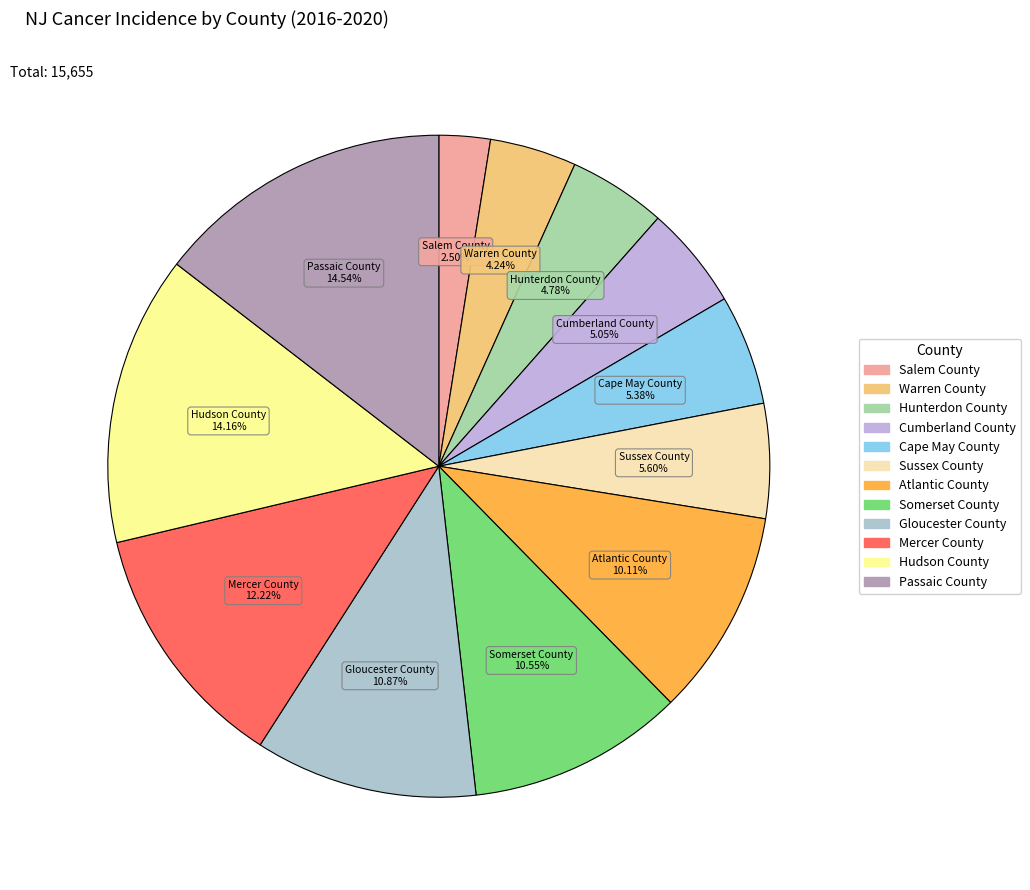

Combined, do Cumberland County and Gloucester County account for over 50%?

No